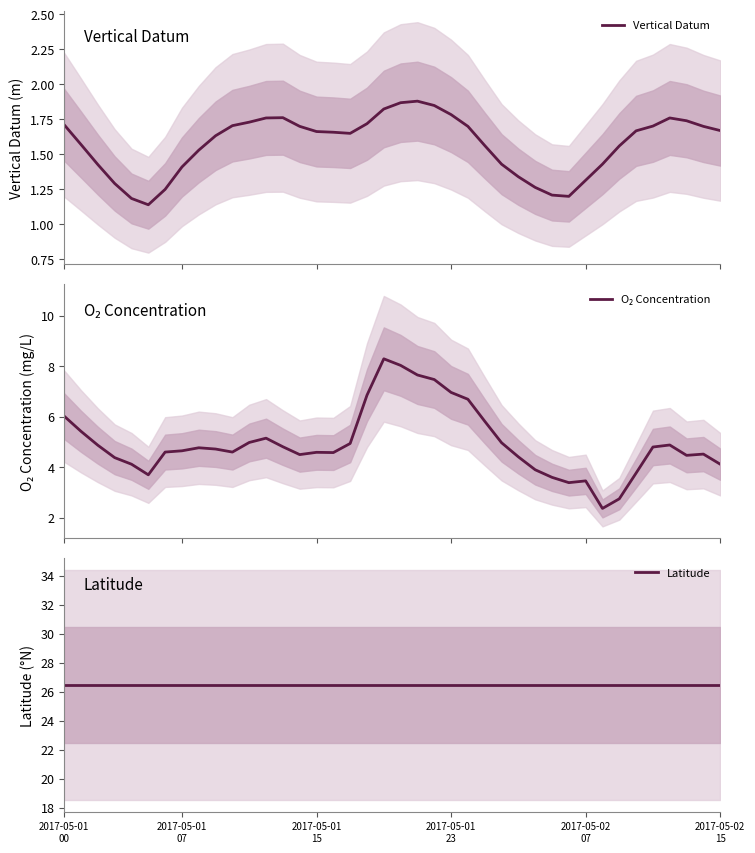

True or false: Latitude has a value of 16.5 at 26.

False